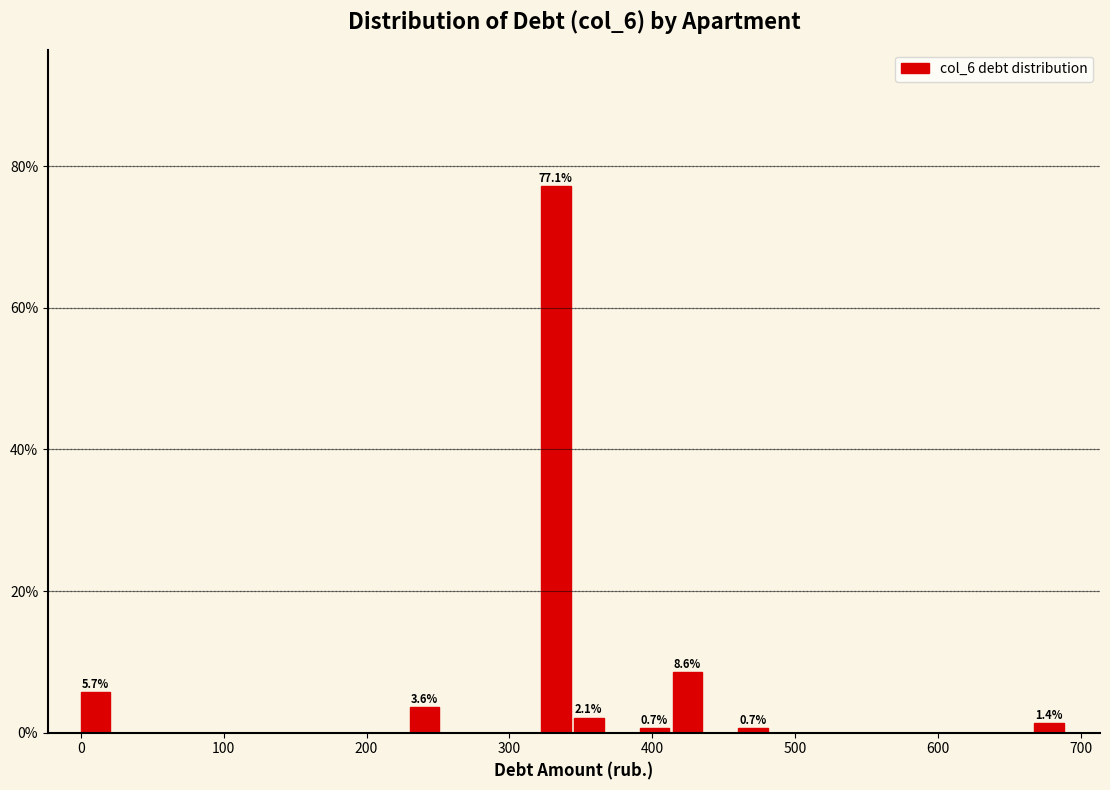

Around what value on the x-axis is the tallest bar? Give the approximate position of its centre, as read against the axis.

330